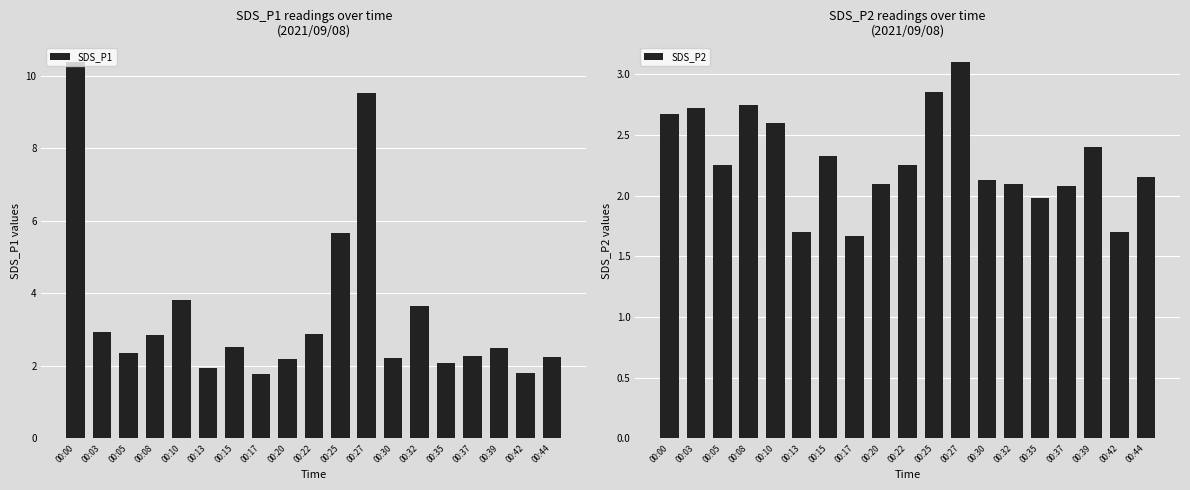

Rank the categories by SDS_P1 value from lowest to highest.

00:17, 00:42, 00:13, 00:35, 00:20, 00:30, 00:44, 00:37, 00:05, 00:39, 00:15, 00:08, 00:22, 00:03, 00:32, 00:10, 00:25, 00:27, 00:00